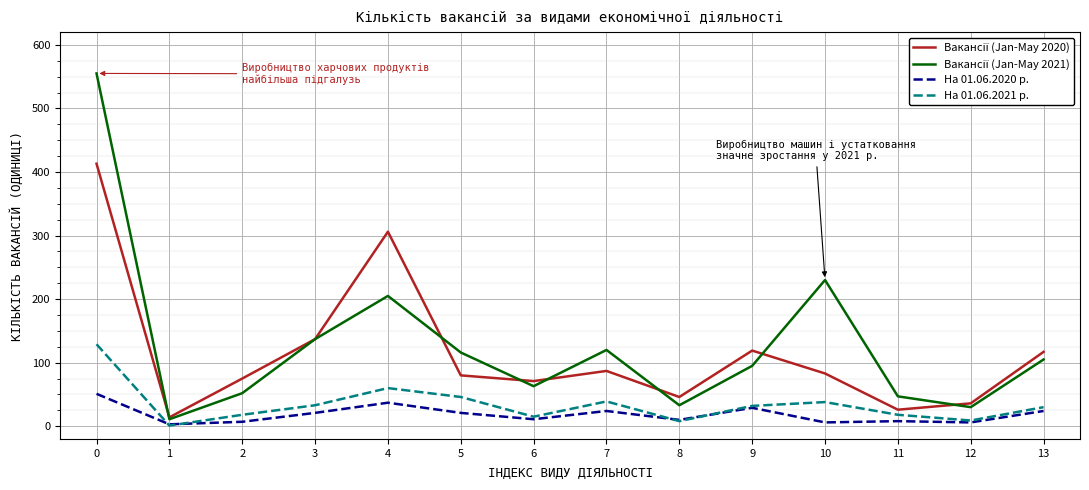

At how many categories does at least one series exceed 268?

2